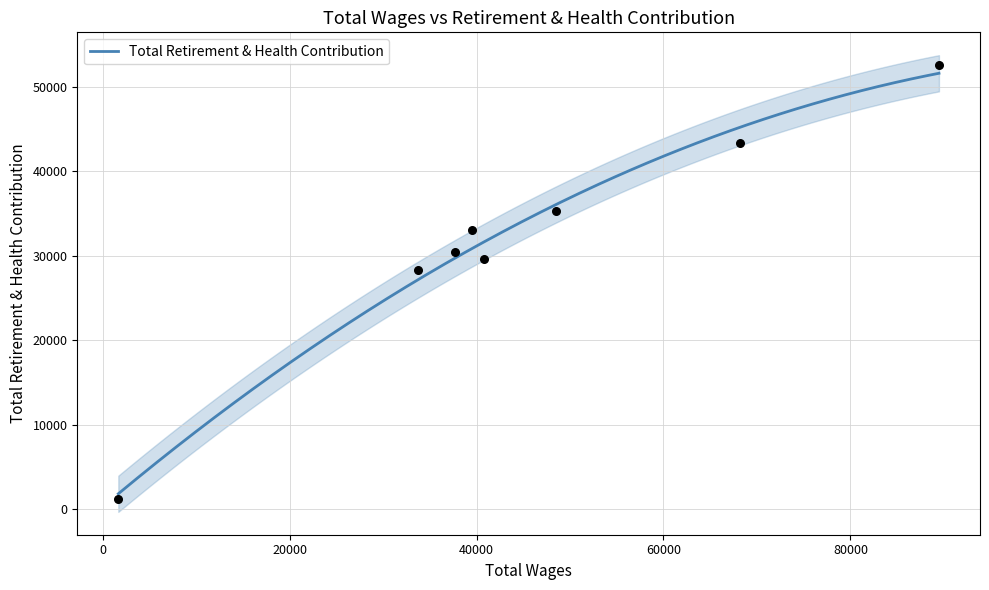

Approximately how many times larger is the value at 33700 compared to 40753?

1.0